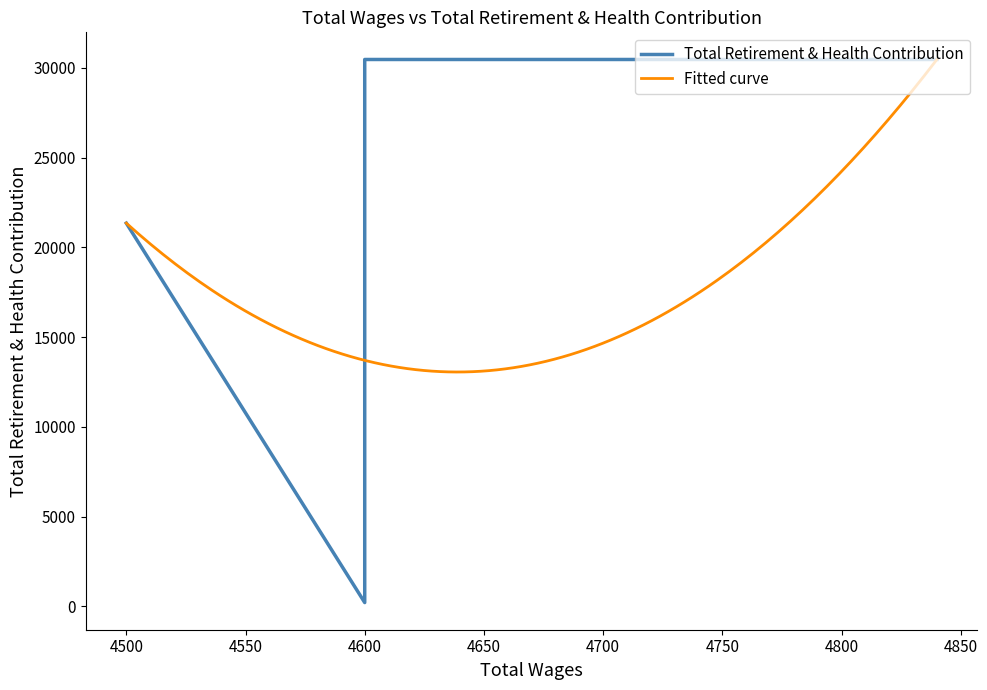

What is the label of the 4th point from the left?

4600.0